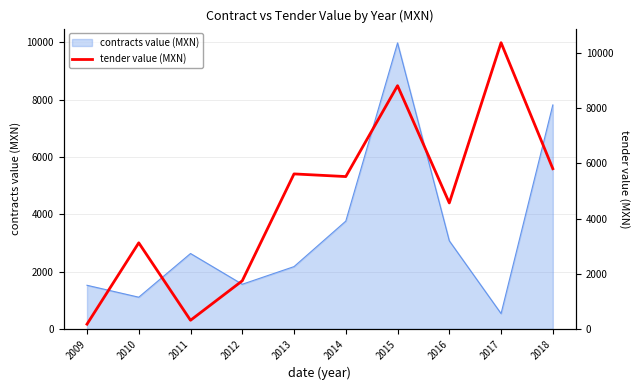

Approximately how many times larger is the value at 2012 compared to 2014?

0.3